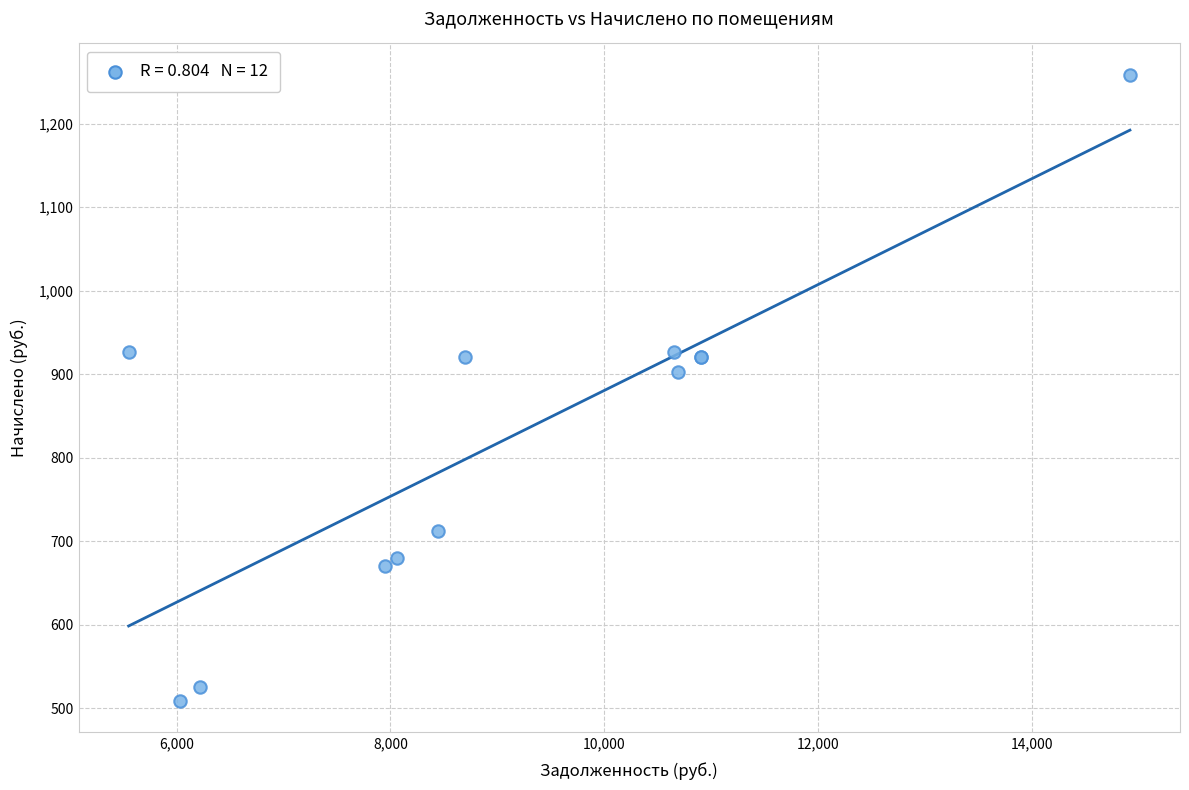

What Y value in the scatter plot is closest to 883?

902.3